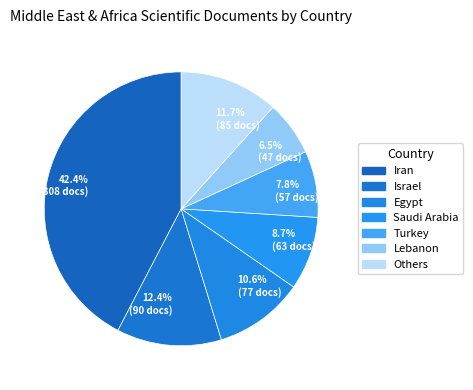

To the nearest percent, what is the average slice percentage?

14%